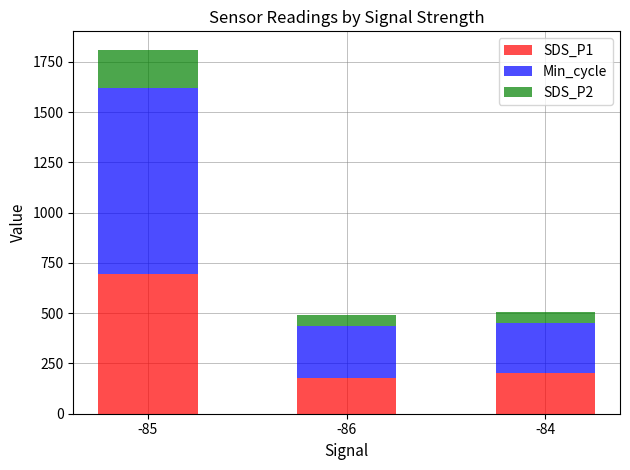

What are all the series names shown in the legend?

SDS_P1, Min_cycle, SDS_P2